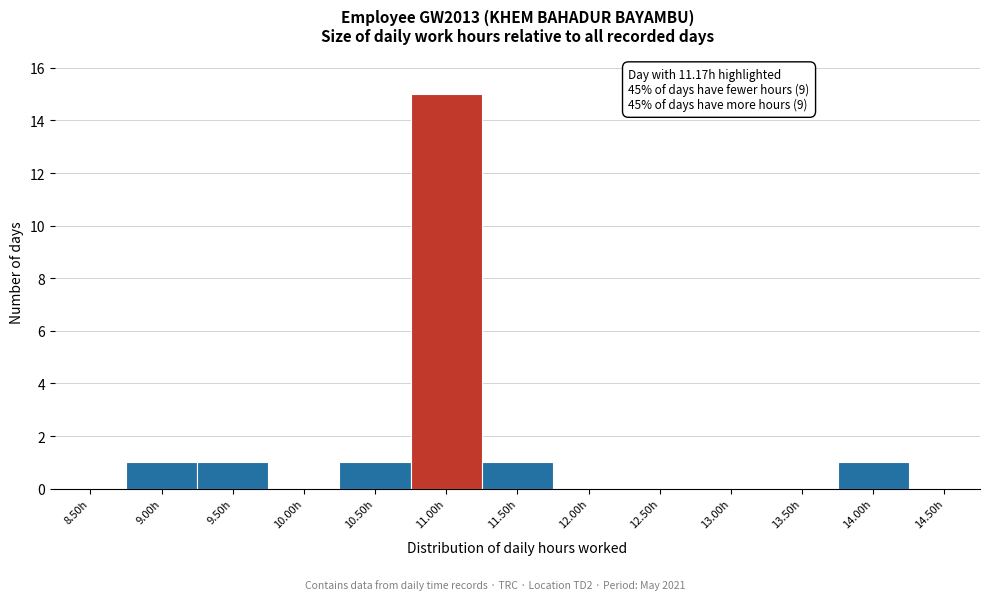

What is the maximum value shown in the chart?

15